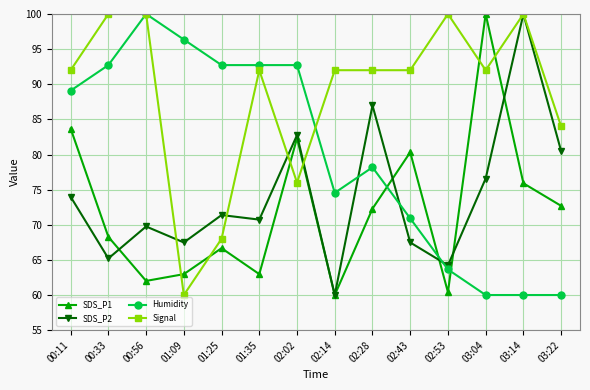

At which label does Signal reach its minimum?

01:09